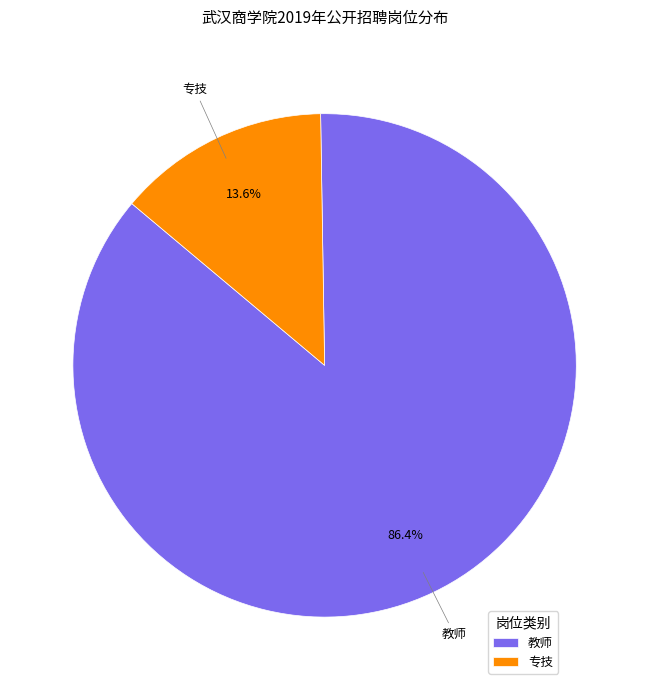

Do 专技 and 教师 together represent more than half of the pie?

Yes